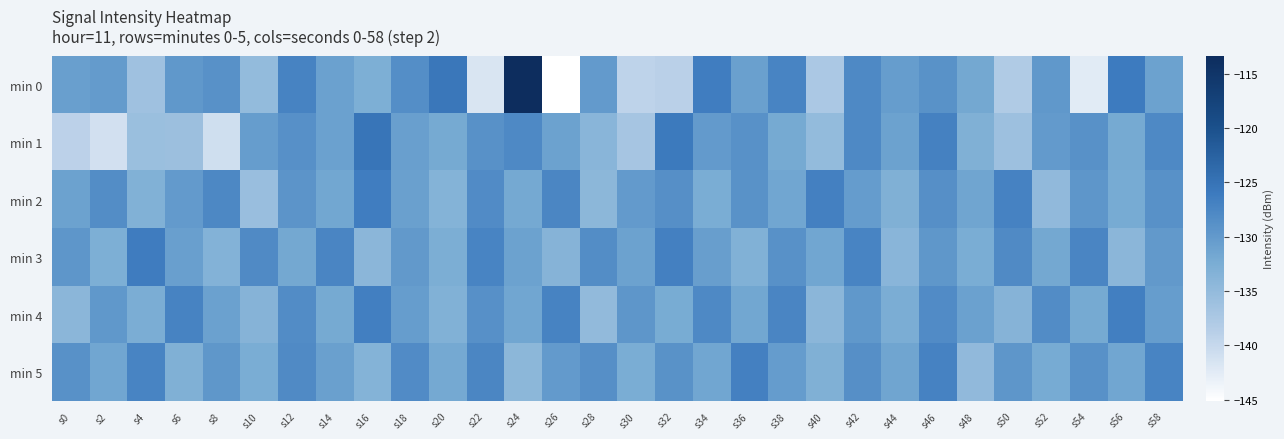

Reading left to right, list all the values displayed in this chart.

min 0: s0=-130.7	s2=-130.2	s4=-136.2	s6=-129.9	s8=-128.9	s10=-135.0	s12=-127.3	s14=-130.9	s16=-132.8	s18=-128.6	s20=-125.5	s22=-141.7	s24=-113.4	s26=-145.1	s28=-130.1	s30=-139.4	s32=-139.0	s34=-126.4	s36=-130.8	s38=-127.3	s40=-137.5	s42=-127.9	s44=-130.4	s46=-129.1	s48=-131.8	s50=-137.9	s52=-129.9	s54=-142.5	s56=-126.1	s58=-131.1
min 1: s0=-139.1	s2=-141.1	s4=-135.8	s6=-135.9	s8=-140.9	s10=-130.4	s12=-128.8	s14=-131.0	s16=-125.4	s18=-130.7	s20=-132.0	s22=-129.0	s24=-128.0	s26=-131.0	s28=-134.0	s30=-137.0	s32=-126.0	s34=-130.0	s36=-129.0	s38=-132.0	s40=-135.0	s42=-128.0	s44=-131.0	s46=-127.0	s48=-133.0	s50=-136.0	s52=-130.0	s54=-129.0	s56=-132.0	s58=-128.0
min 2: s0=-131.0	s2=-128.5	s4=-133.2	s6=-130.1	s8=-127.8	s10=-135.6	s12=-129.3	s14=-131.7	s16=-126.4	s18=-130.8	s20=-133.5	s22=-128.2	s24=-131.9	s26=-127.6	s28=-134.3	s30=-130.0	s32=-128.7	s34=-132.4	s36=-129.1	s38=-131.5	s40=-126.8	s42=-130.3	s44=-133.0	s46=-128.7	s48=-131.4	s50=-127.1	s52=-134.8	s54=-129.5	s56=-132.2	s58=-128.9
min 3: s0=-129.5	s2=-132.8	s4=-126.3	s6=-130.7	s8=-133.4	s10=-128.1	s12=-131.8	s14=-127.5	s16=-134.2	s18=-129.9	s20=-132.6	s22=-127.3	s24=-131.0	s26=-133.7	s28=-128.4	s30=-131.1	s32=-126.8	s34=-130.5	s36=-133.2	s38=-128.9	s40=-131.6	s42=-127.3	s44=-134.0	s46=-129.7	s48=-132.4	s50=-128.1	s52=-131.8	s54=-127.5	s56=-134.2	s58=-129.9
min 4: s0=-134.1	s2=-129.8	s4=-132.5	s6=-127.2	s8=-130.9	s10=-133.6	s12=-128.3	s14=-132.0	s16=-126.7	s18=-130.4	s20=-133.1	s22=-128.8	s24=-131.5	s26=-127.2	s28=-134.9	s30=-129.6	s32=-132.3	s34=-128.0	s36=-131.7	s38=-127.4	s40=-134.1	s42=-129.8	s44=-132.5	s46=-128.2	s48=-130.9	s50=-133.6	s52=-128.3	s54=-132.0	s56=-126.7	s58=-130.4
min 5: s0=-128.9	s2=-131.6	s4=-127.3	s6=-133.0	s8=-129.7	s10=-132.4	s12=-128.1	s14=-130.8	s16=-133.5	s18=-128.2	s20=-131.9	s22=-127.6	s24=-134.3	s26=-130.0	s28=-128.7	s30=-132.4	s32=-129.1	s34=-131.5	s36=-126.8	s38=-130.3	s40=-133.0	s42=-128.7	s44=-131.4	s46=-127.1	s48=-134.8	s50=-129.5	s52=-132.2	s54=-128.9	s56=-131.6	s58=-127.3